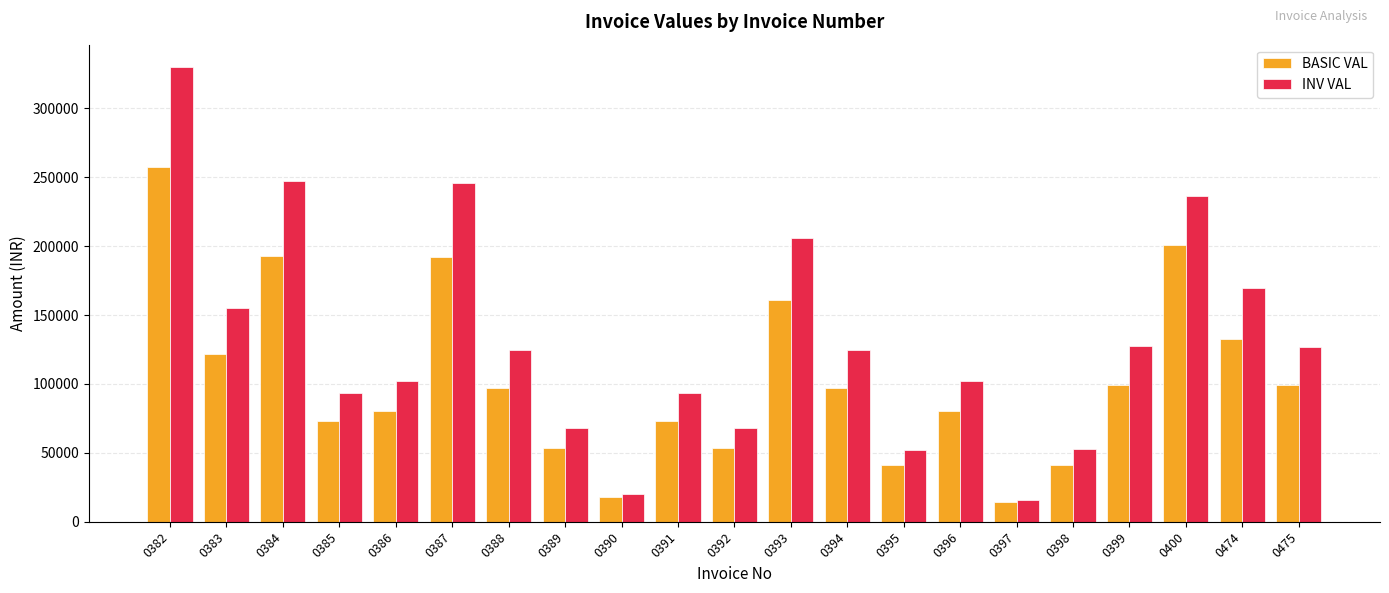

How many values in the INV VAL series are below 124298?

10